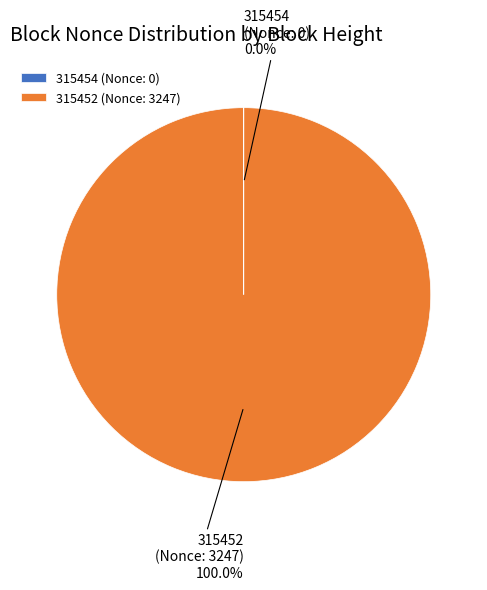

Is there a majority slice in this chart?

Yes